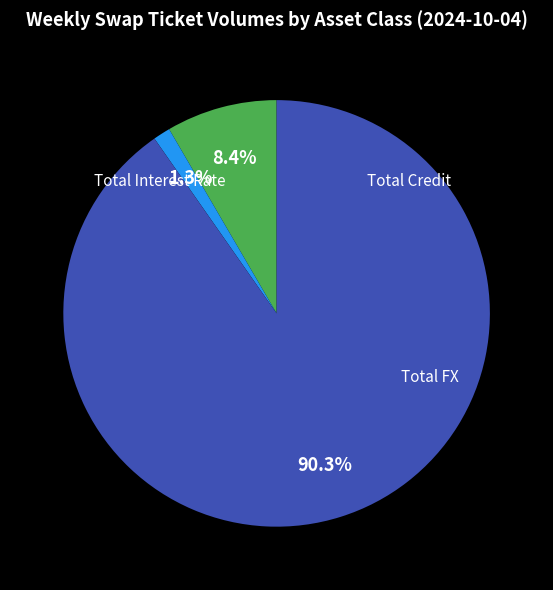

Which slice is the largest?

Total FX